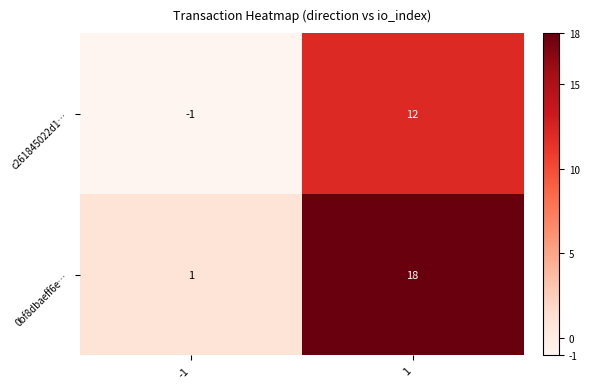

What is the average value of the 0bf8dbaeff6e… series?

10